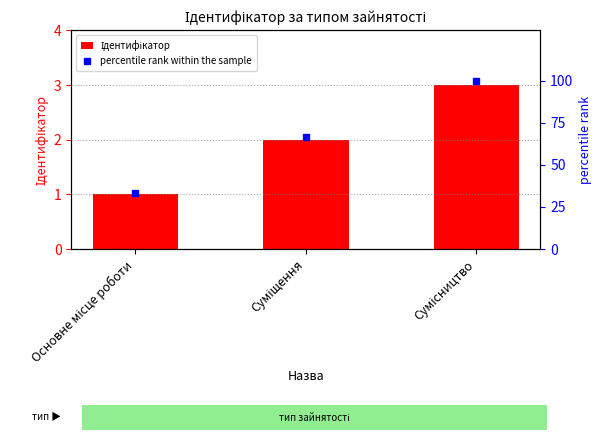

List the series in order of their overall mean, highest first.

percentile rank within the sample, Ідентифікатор